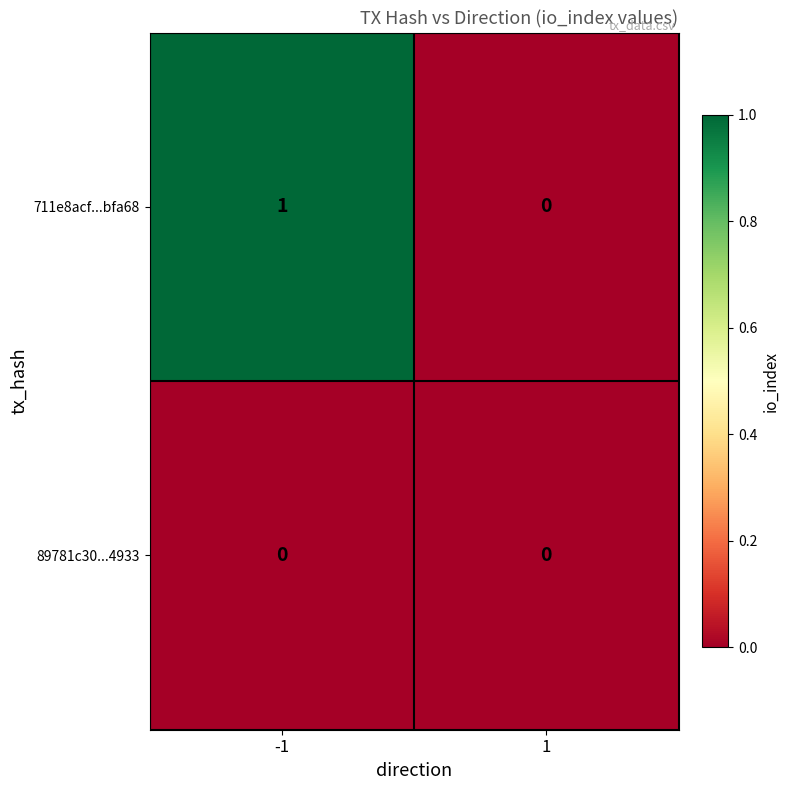

True or false: 711e8acf...bfa68 has a value of 0 at 1.

True